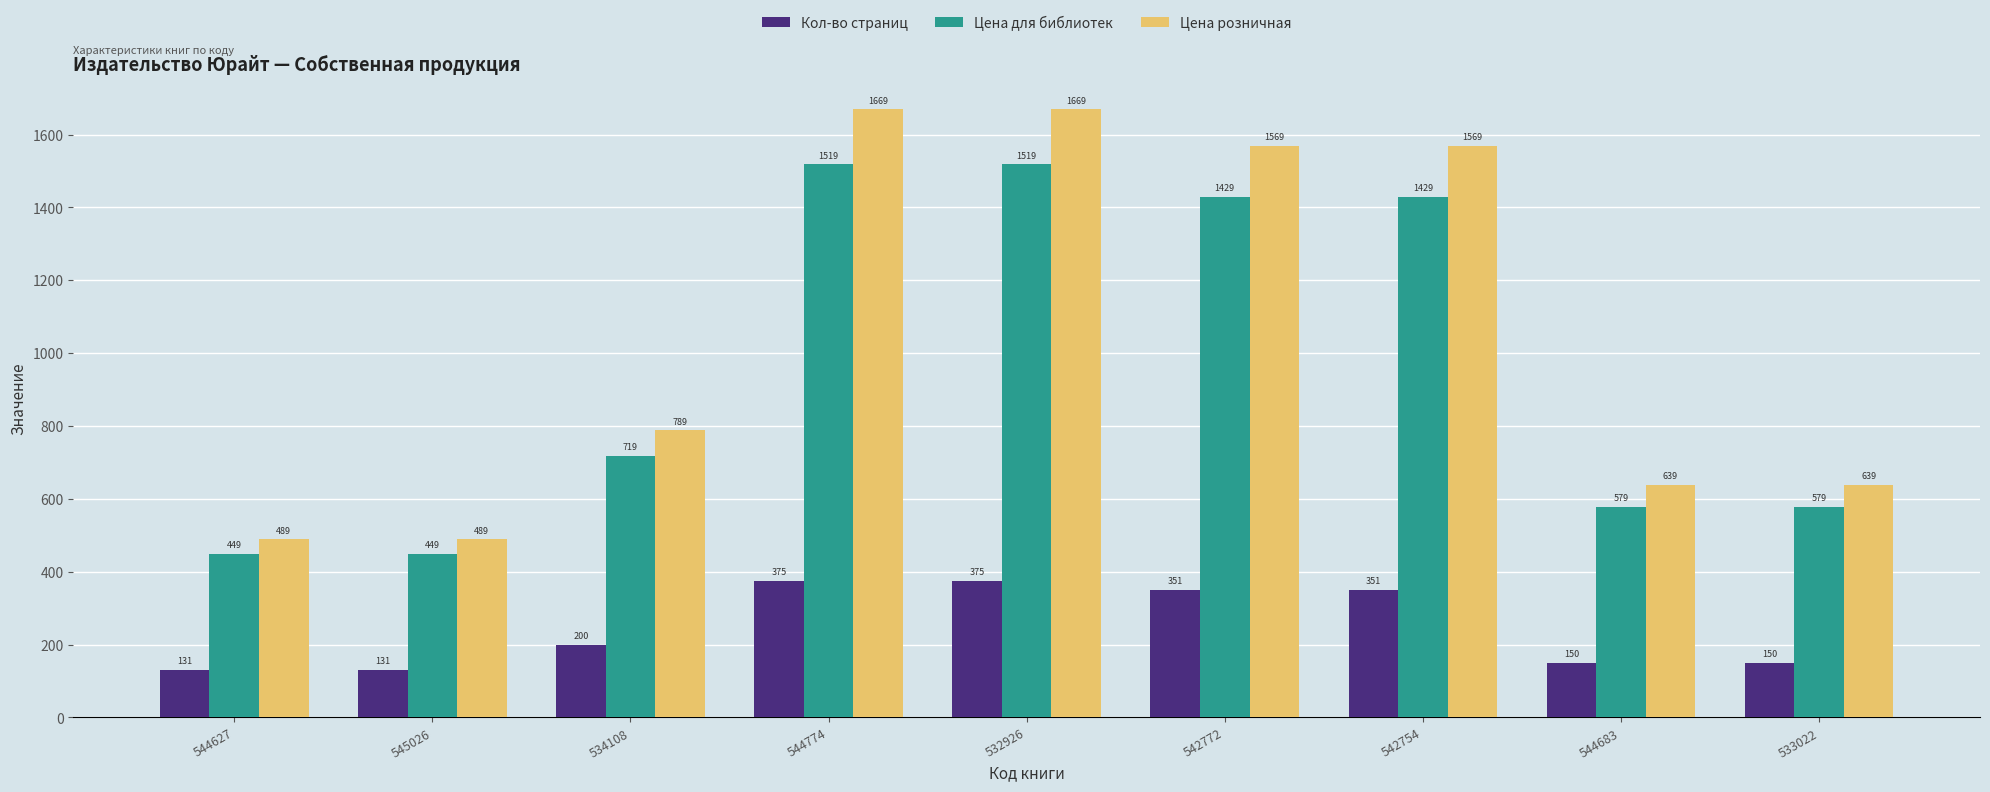

Rank the series by their maximum value, from highest to lowest.

Цена розничная, Цена для библиотек, Кол-во страниц